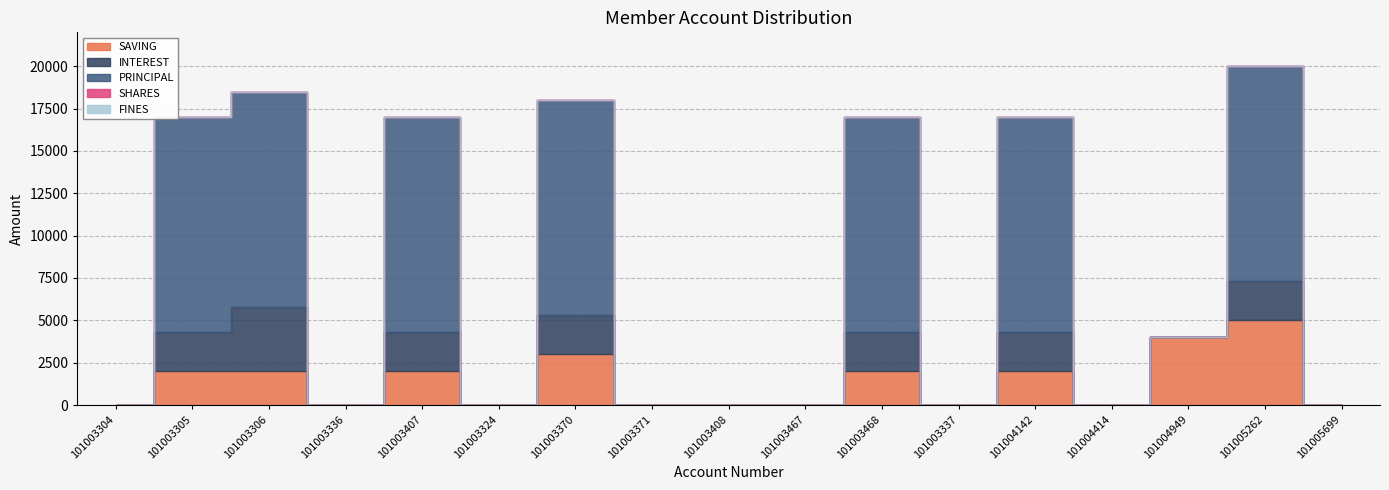

Where do SAVING and PRINCIPAL first cross each other?

101004949 and 101005262